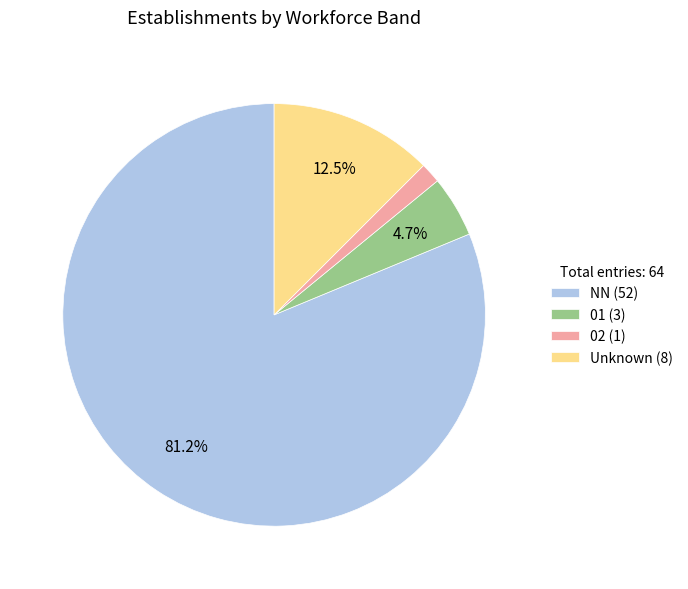

Is there a majority slice in this chart?

Yes